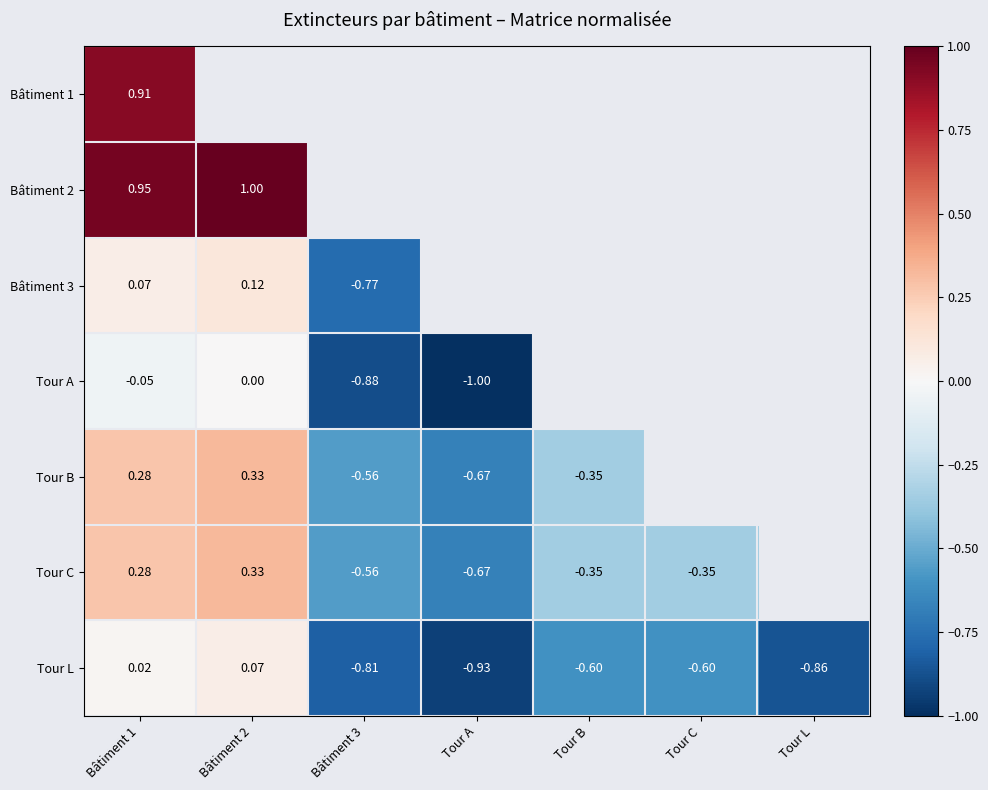

Is the value of Tour L at Bâtiment 3 greater than the value of Tour A at Bâtiment 1?

No